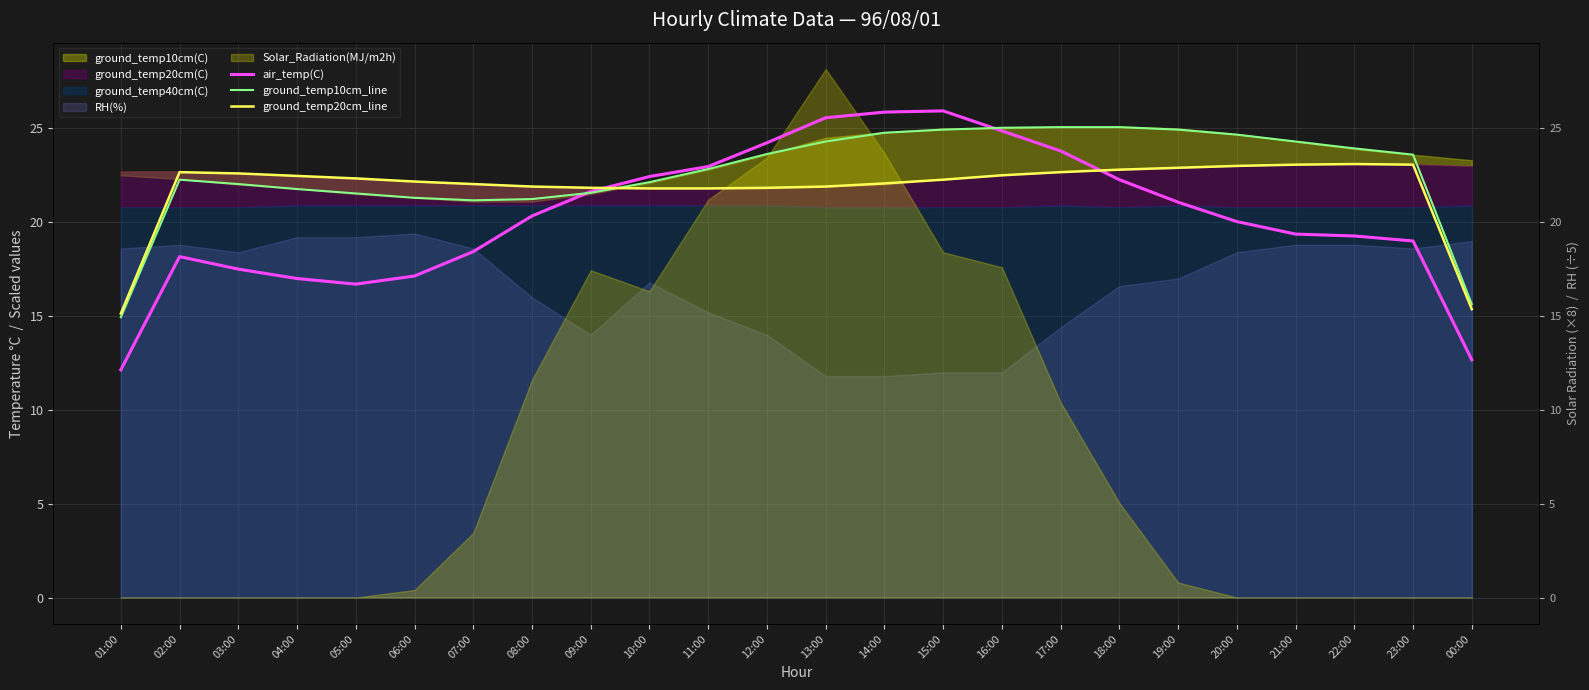

What is the difference between the air_temp(C) values at 11:00 and 12:00?

1.3